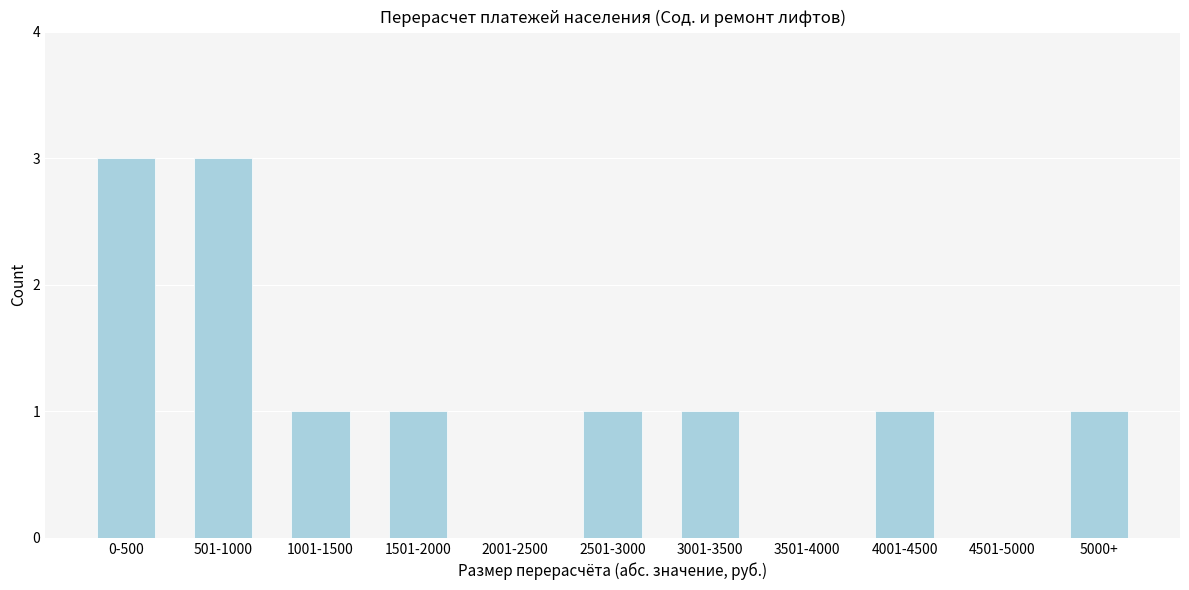

Reading right to left, list all the values displayed in this chart.

5000+=1	4501-5000=0	4001-4500=1	3501-4000=0	3001-3500=1	2501-3000=1	2001-2500=0	1501-2000=1	1001-1500=1	501-1000=3	0-500=3